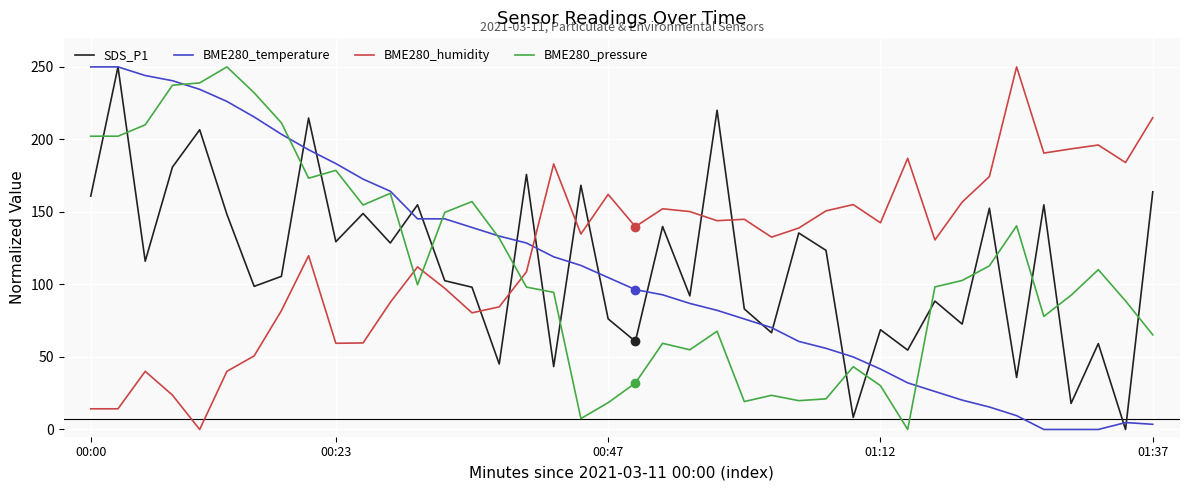

What is the greatest value displayed?

250.0